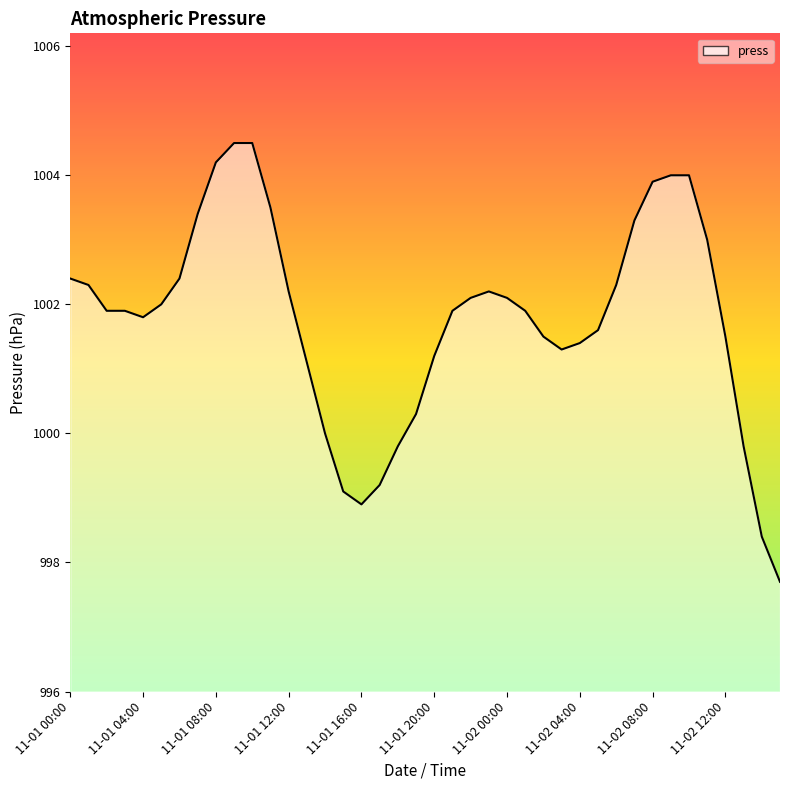

How many lines are shown in the chart?

1